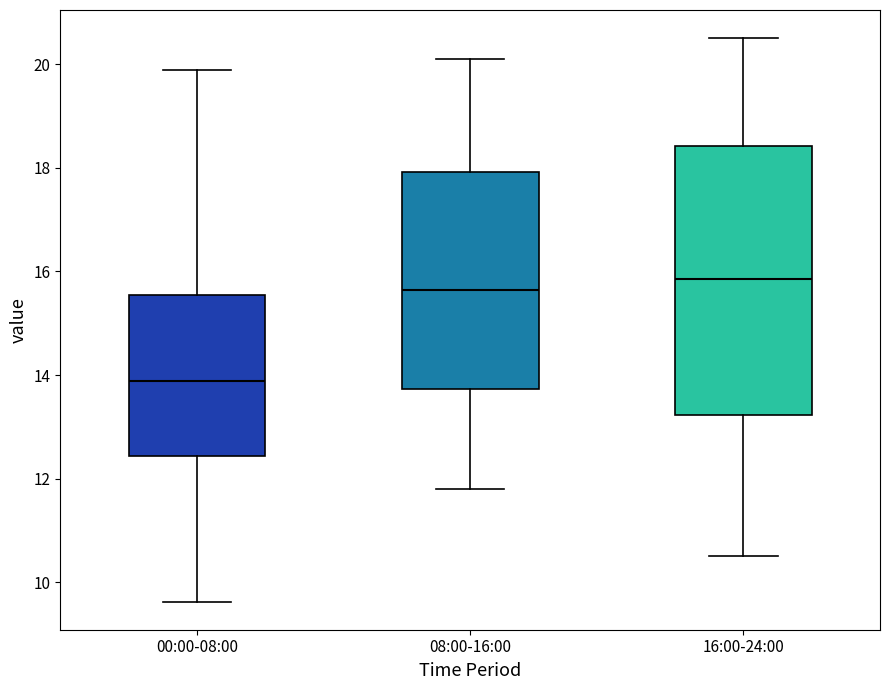

Reading left to right, transcribe this box plot: for each box, give where its median line is, the range the box spans, and where its two whiskers end, as read against the y-axis. The values are not printed on the chart, so give them approximately, as read against the axis.

00:00-08:00: median 13.8, box 12.4 to 15.6, whiskers 9.6 to 19.8
08:00-16:00: median 15.6, box 13.8 to 18.0, whiskers 11.8 to 20.2
16:00-24:00: median 15.8, box 13.2 to 18.4, whiskers 10.6 to 20.6